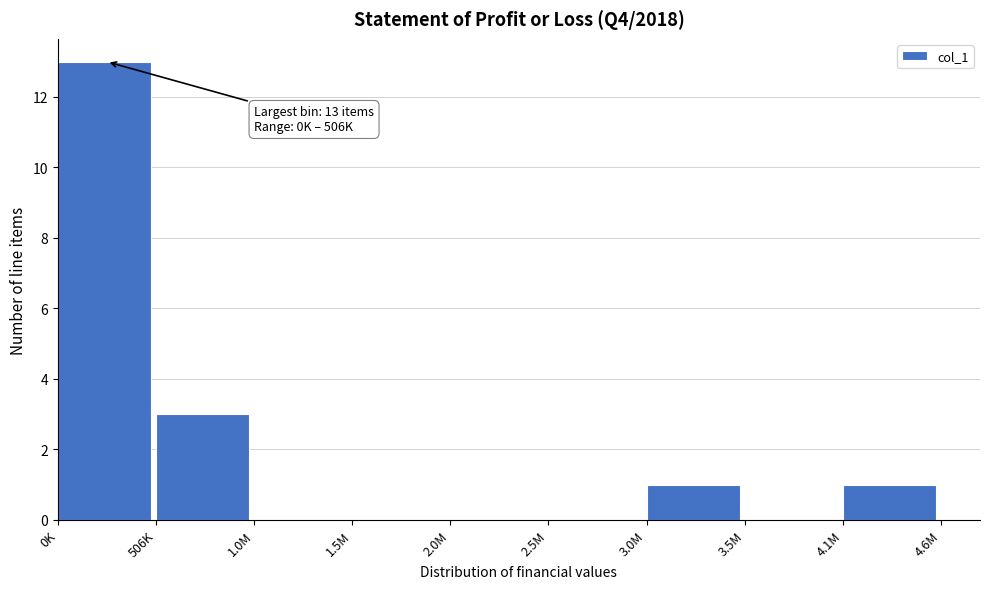

Reading left to right, extract all data points from this chart.

0K=13	506K=3	1.0M=0	1.5M=0	2.0M=0	2.5M=0	3.0M=1	3.5M=0	4.1M=1